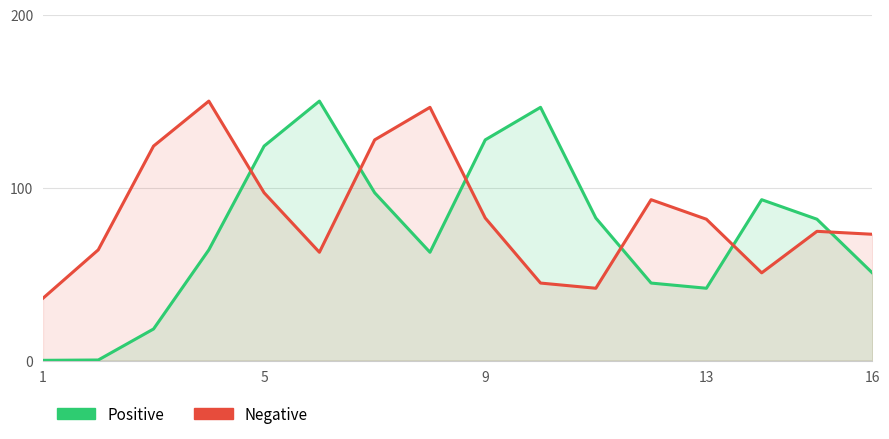

True or false: Positive has more than 1 interior local peaks.

True